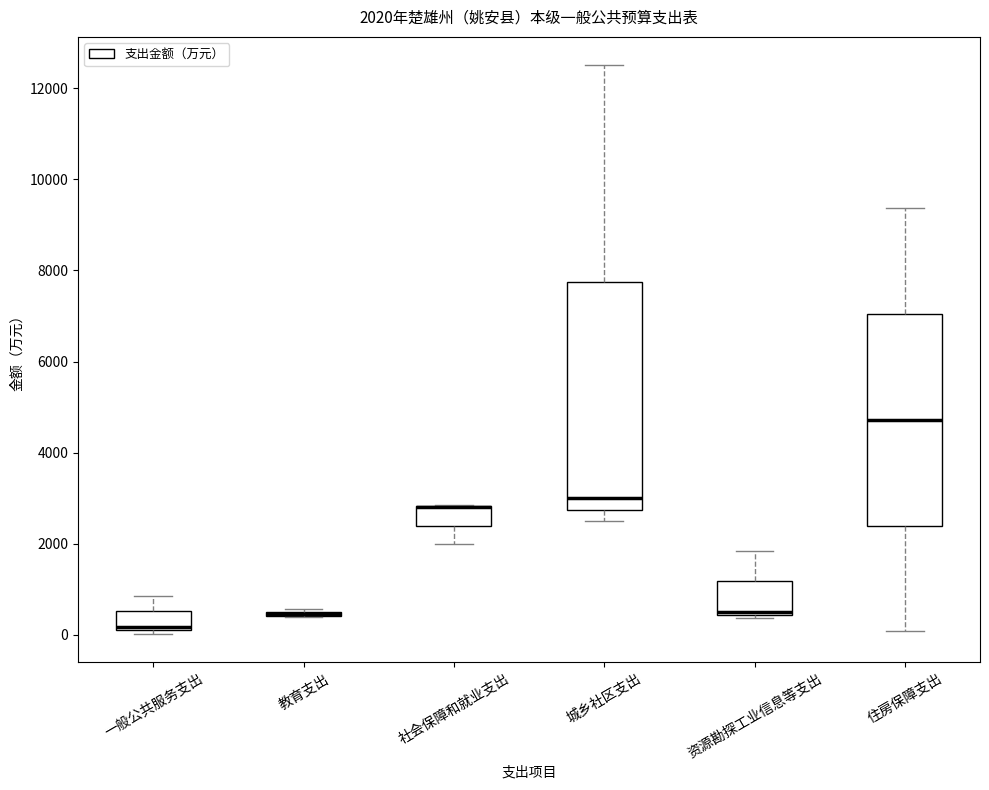

Which box is the tallest, from its lower edge to its upper edge?

城乡社区支出